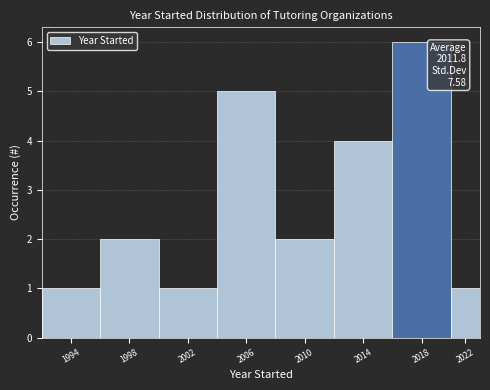

Reading left to right, what are all the values shown in this chart?

1	2	1	5	2	4	6	1